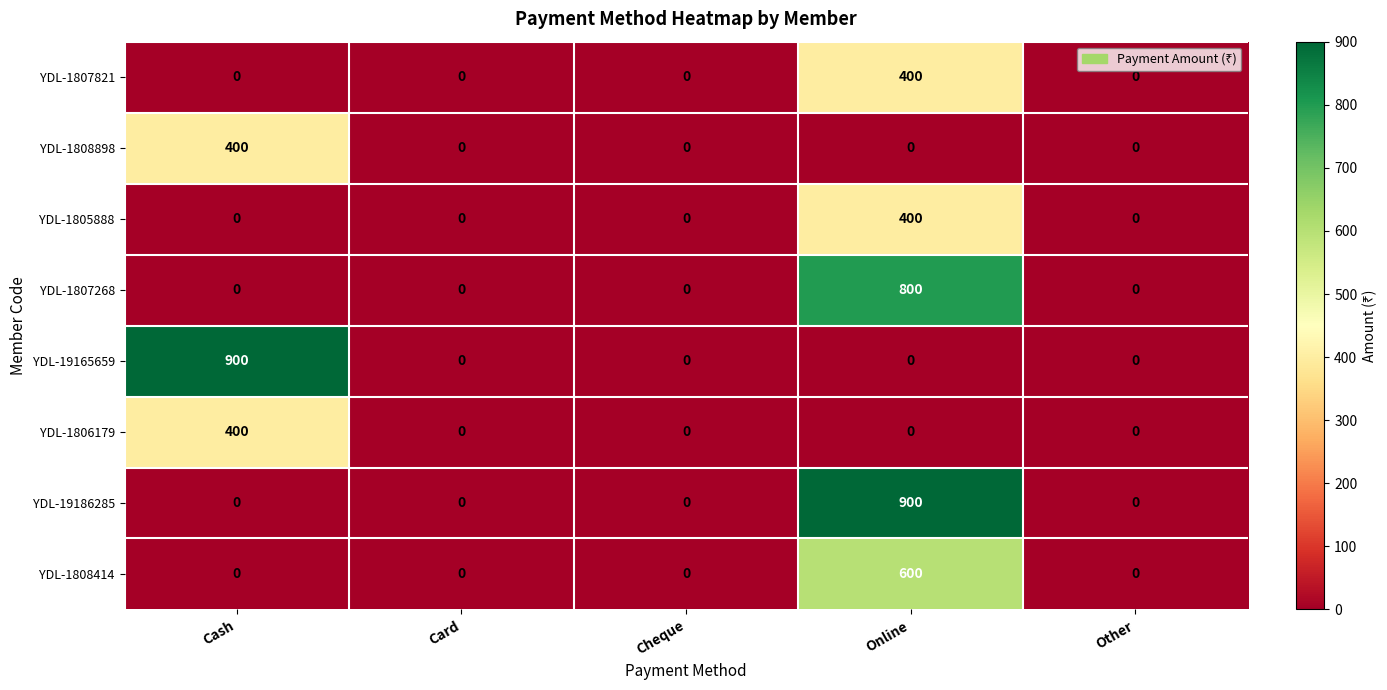

What is the highest value of the YDL-19165659 series?

900